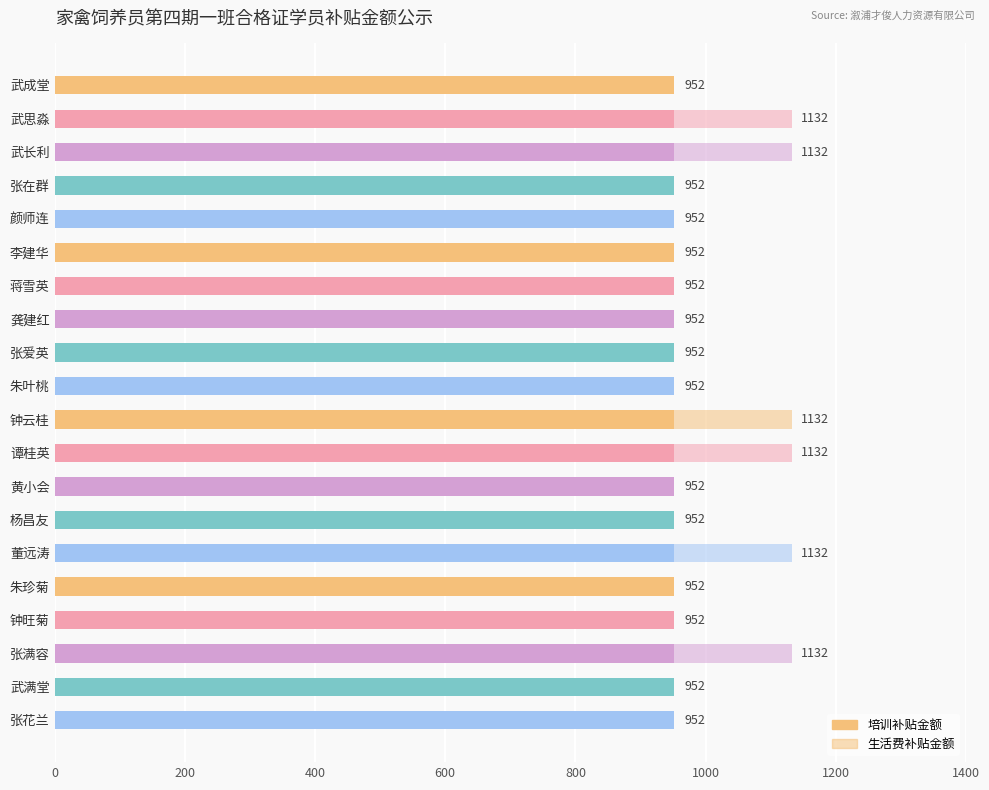

What is the value of the 生活费补贴金额 bar at the 3rd from the left?

180.0